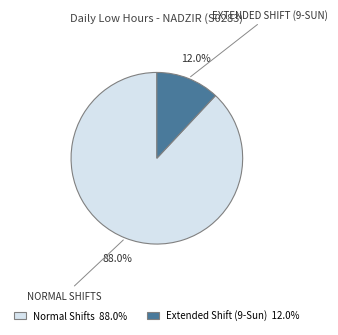

Is Extended Shift (9-Sun) 12.0% the majority of the pie?

No